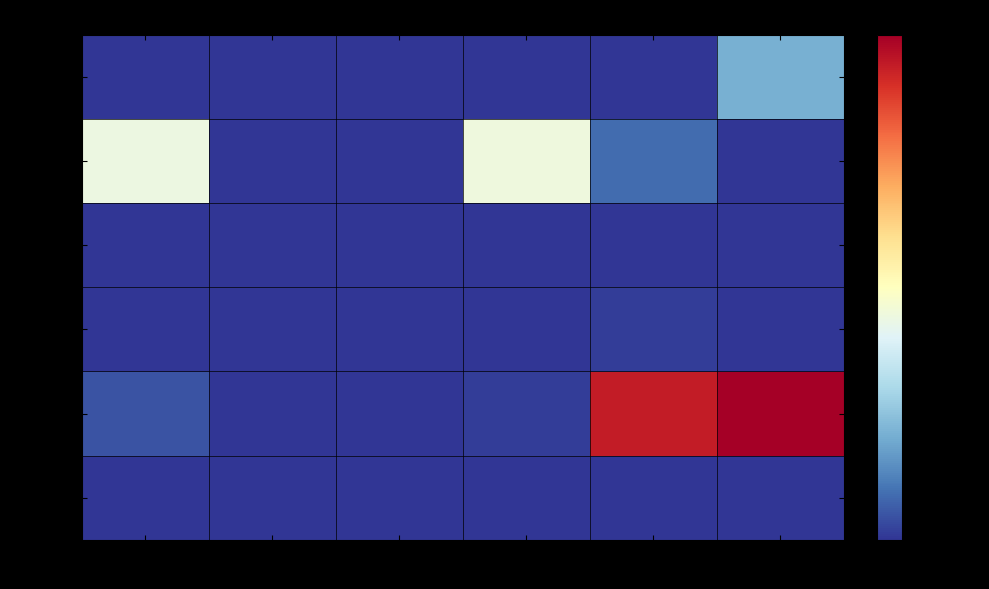

What is the spread (max minus min) of values at 2017?

300000